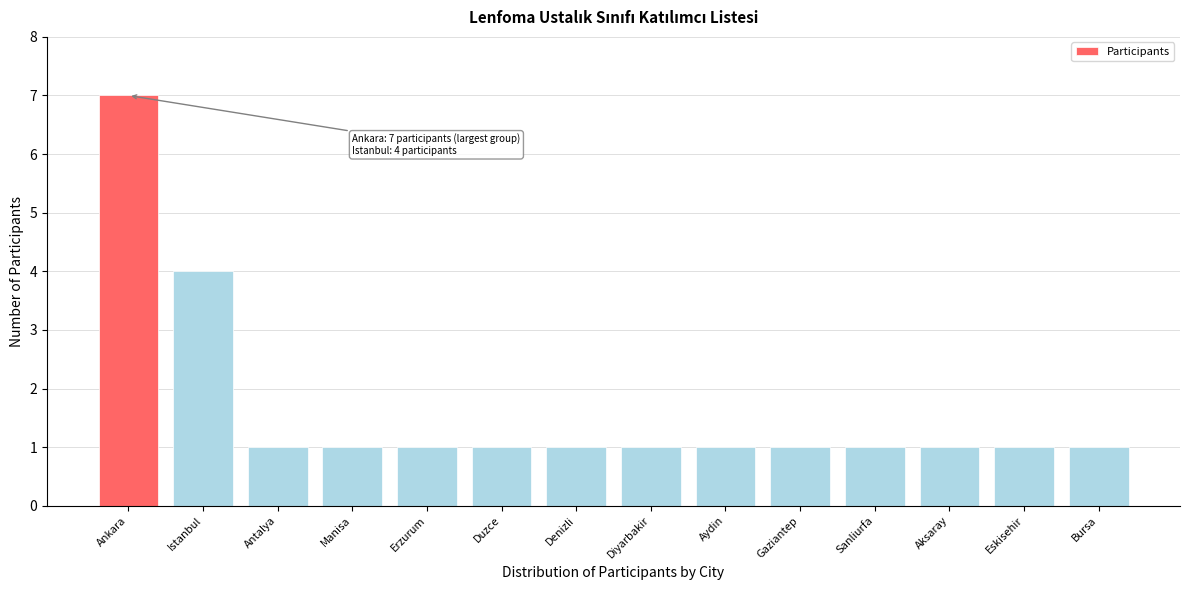

Reading left to right, extract all data points from this chart.

Ankara=7	Istanbul=4	Antalya=1	Manisa=1	Erzurum=1	Duzce=1	Denizli=1	Diyarbakir=1	Aydin=1	Gaziantep=1	Sanliurfa=1	Aksaray=1	Eskisehir=1	Bursa=1